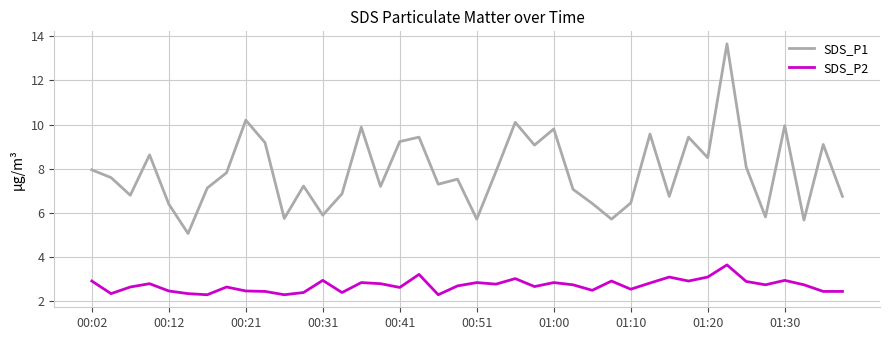

List the series in order of their peak value, highest first.

SDS_P1, SDS_P2